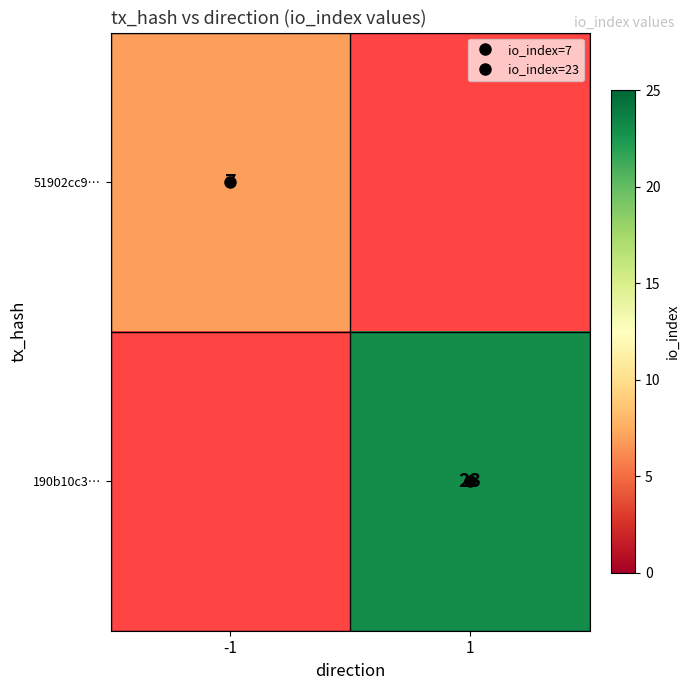

At how many categories does at least one series exceed 17?

1